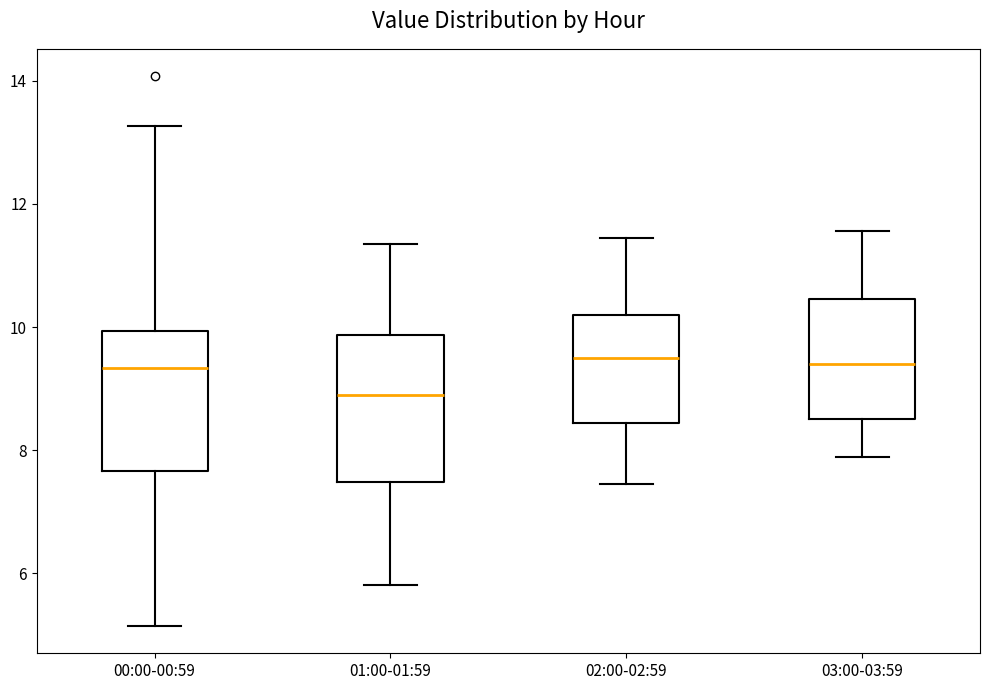

Which box has the lowest median line?

01:00-01:59